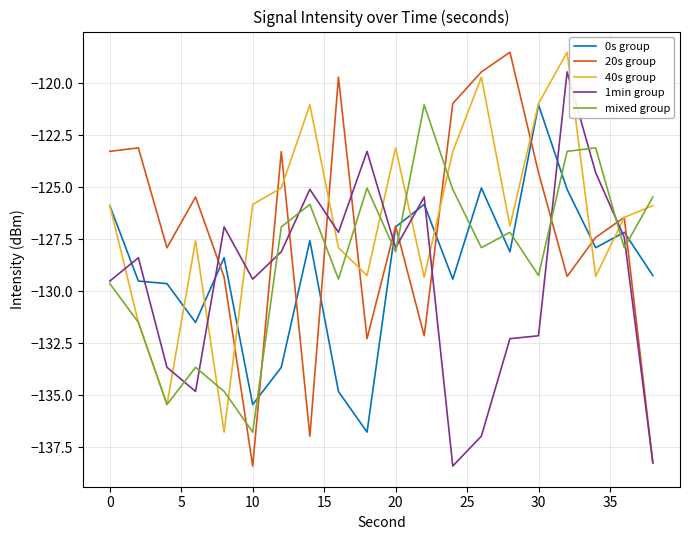

Rank the series by their average value, from lowest to highest.

1min group, 0s group, mixed group, 20s group, 40s group